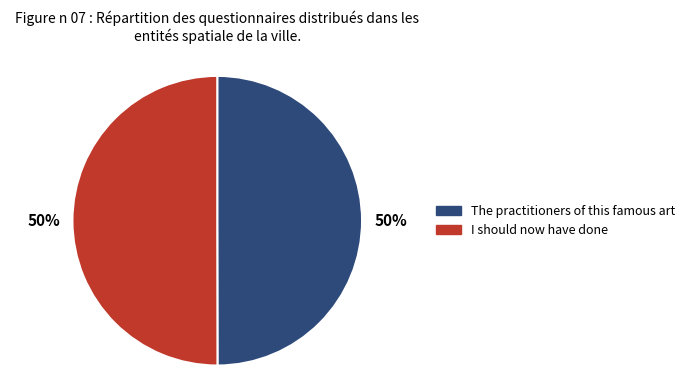

True or false: I should now have done accounts for 42% of the total.

False